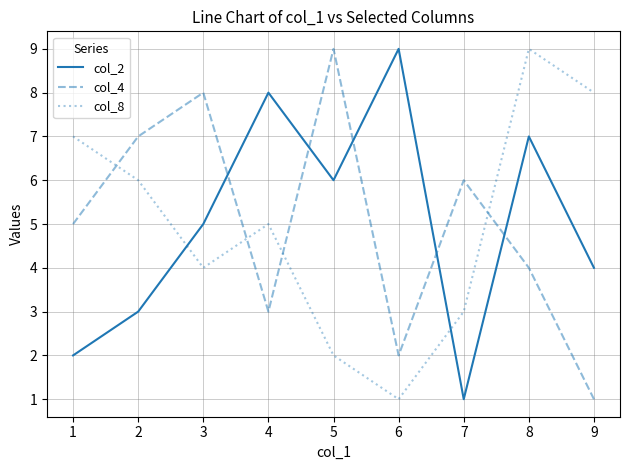

What is the maximum value shown in the chart?

9